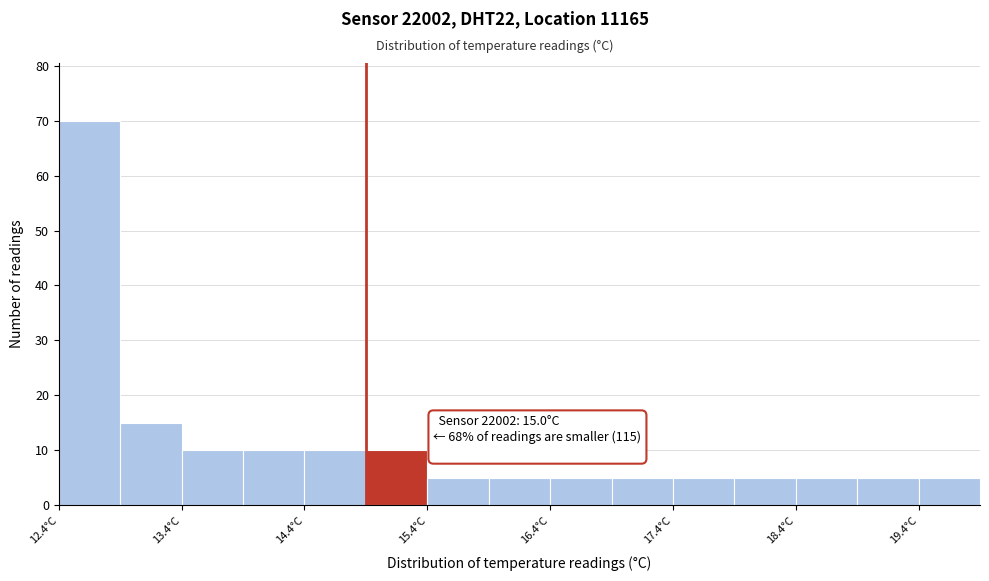

Over which range of the x-axis is the bar tallest?

12.45 to 12.95